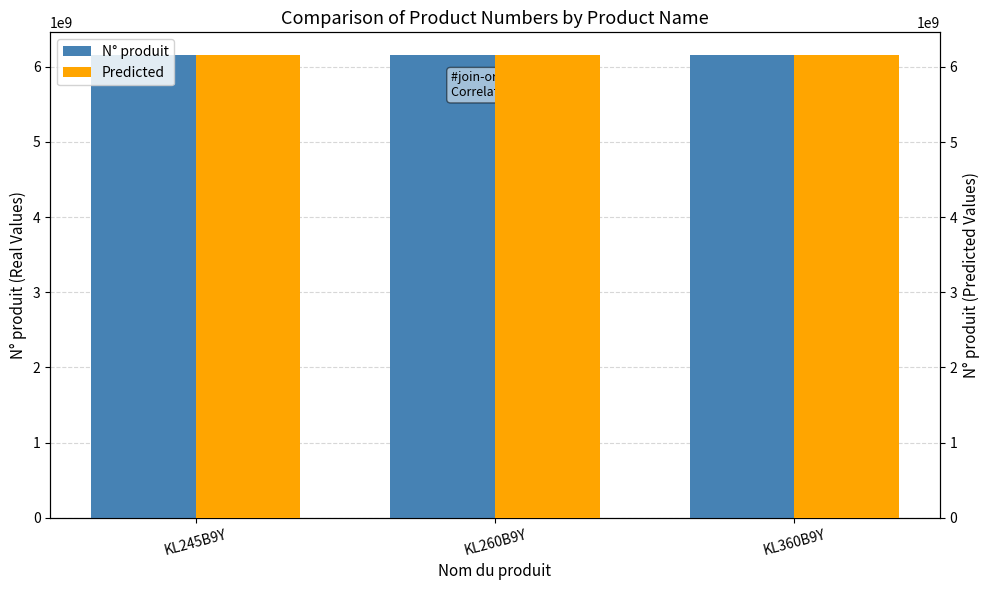

What is the minimum value for Predicted?

6152318610.3